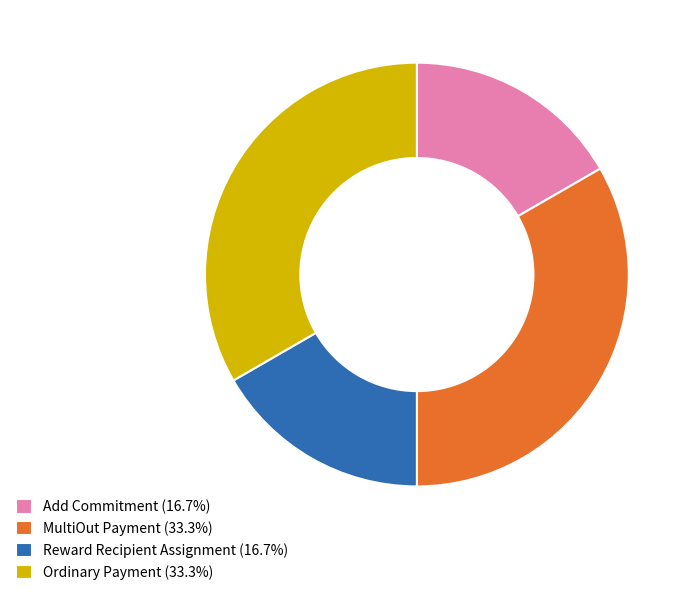

Is there any slice that represents more than half of the pie?

No